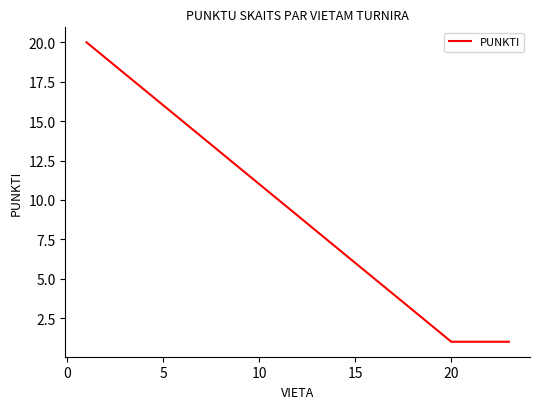

Does the chart display data point markers on the line(s)?

No